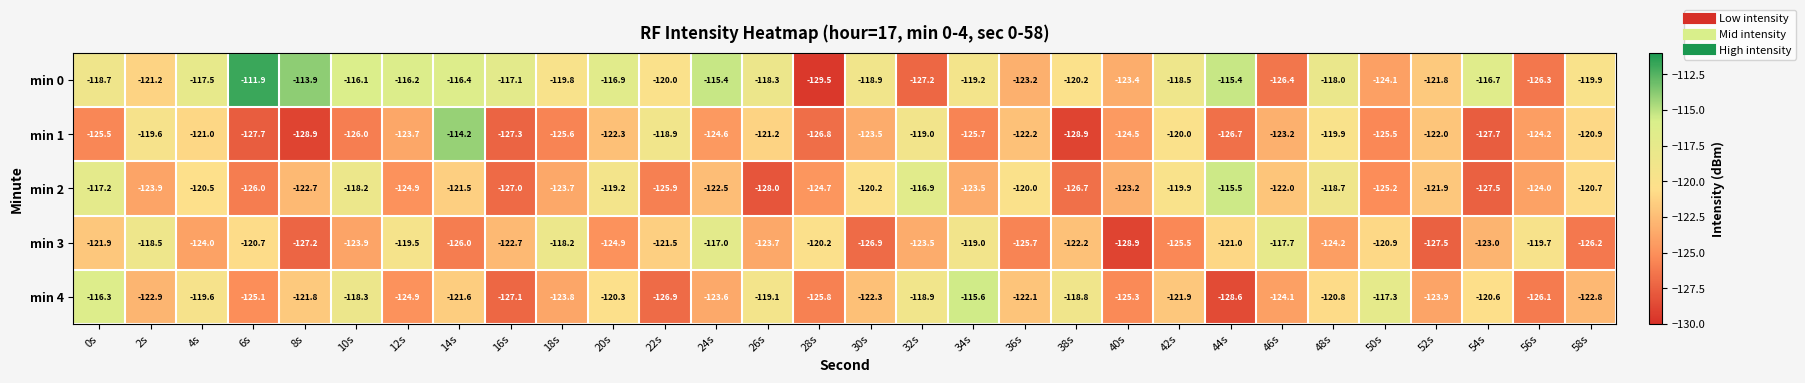

The min 3 series shows -163.9 at 56s. True or false?

False